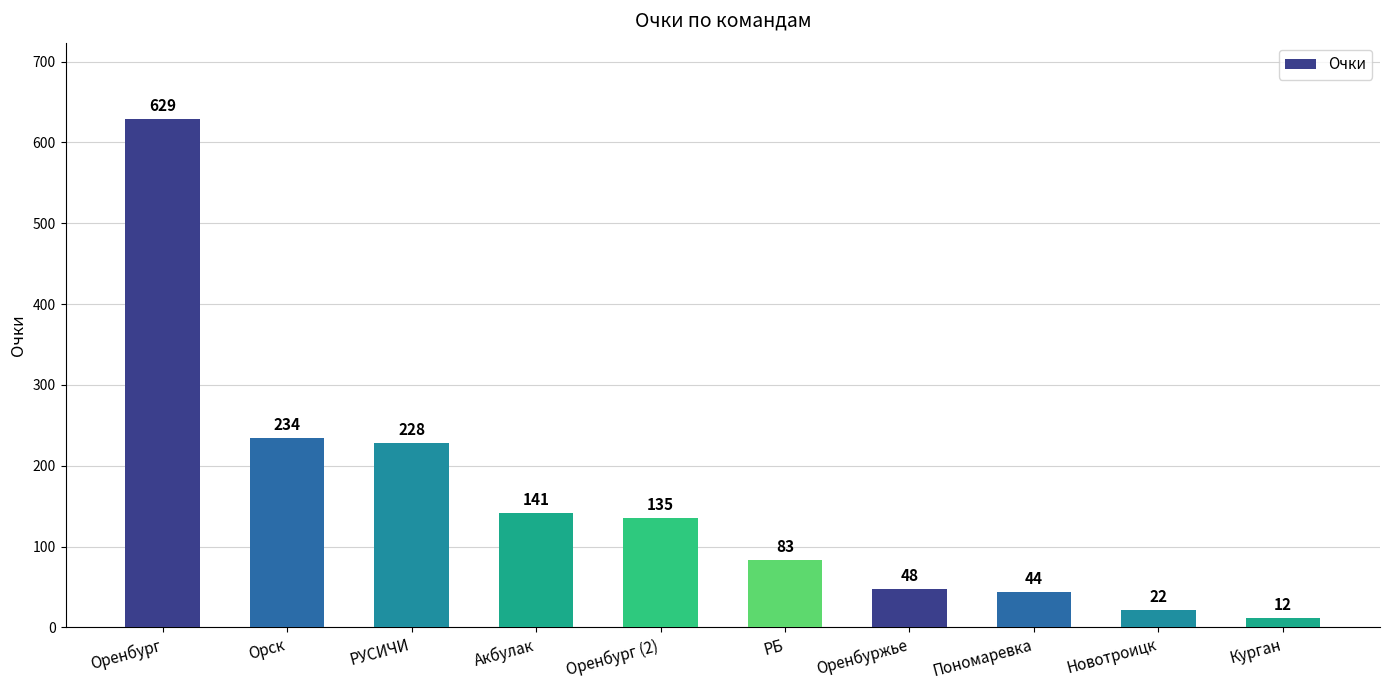

How many values are below 135?

5